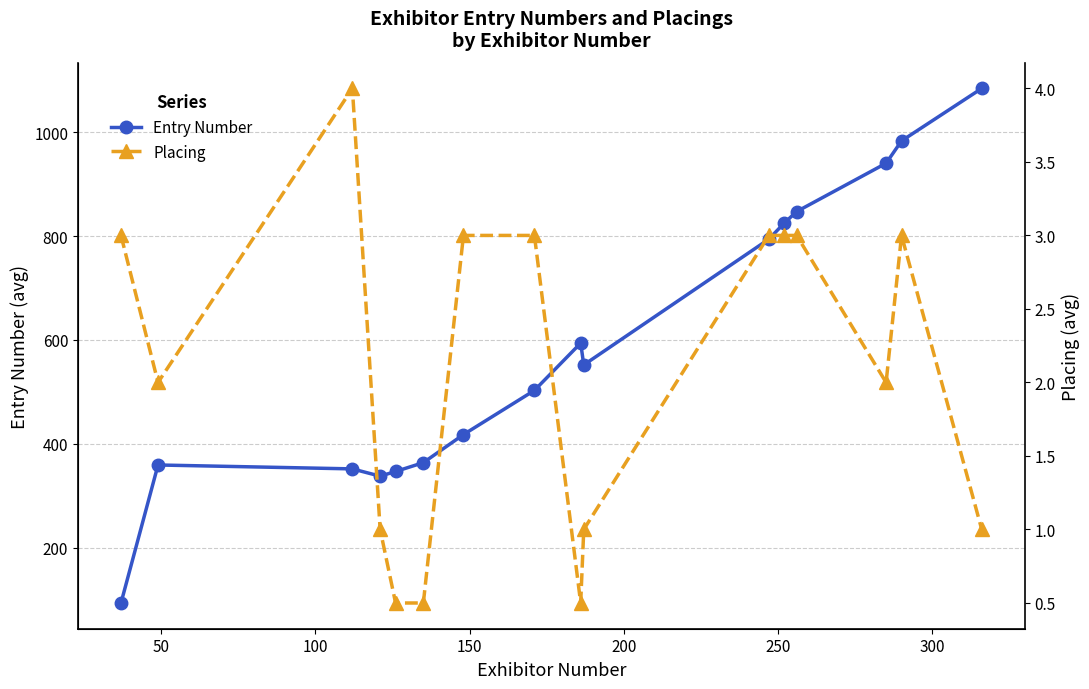

What is the value of the Entry Number point at the 7th from the left?

418.0